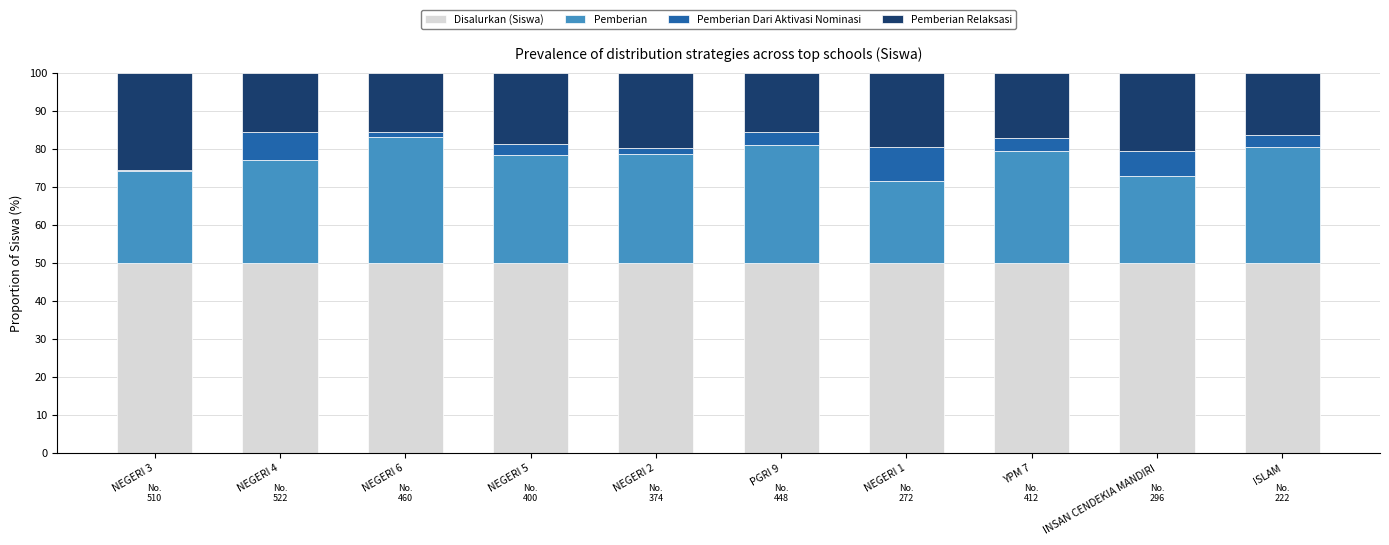

What is the total value across all series at INSAN CENDEKIA MANDIRI?

100.0